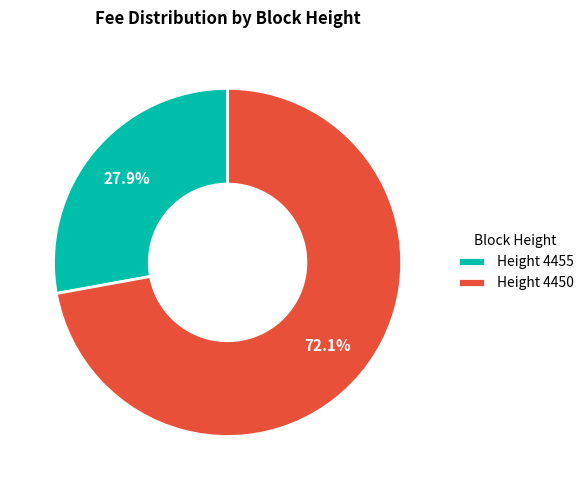

Between Height 4450 and Height 4455, which is larger?

Height 4450